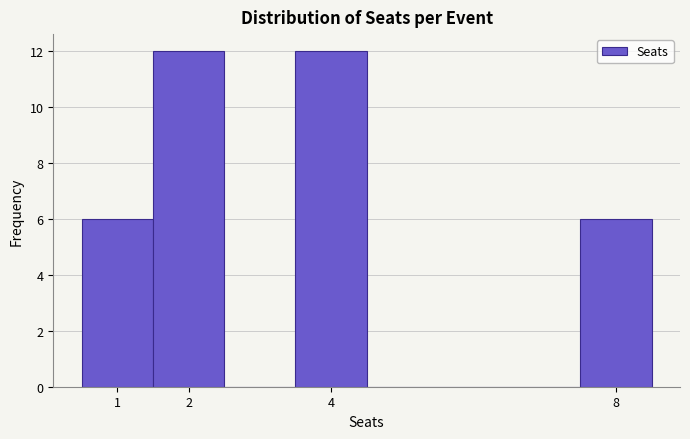

Reading left to right, list every bar in this chart as the range it spans on the x-axis followed by its height. The values are not printed on the chart, so give them approximately, as read against the axis.

0.5 to 1.5: 6
1.5 to 2.5: 12
2.5 to 3.5: 0
3.5 to 4.5: 12
4.5 to 5.5: 0
5.5 to 6.5: 0
6.5 to 7.5: 0
7.5 to 8.5: 6